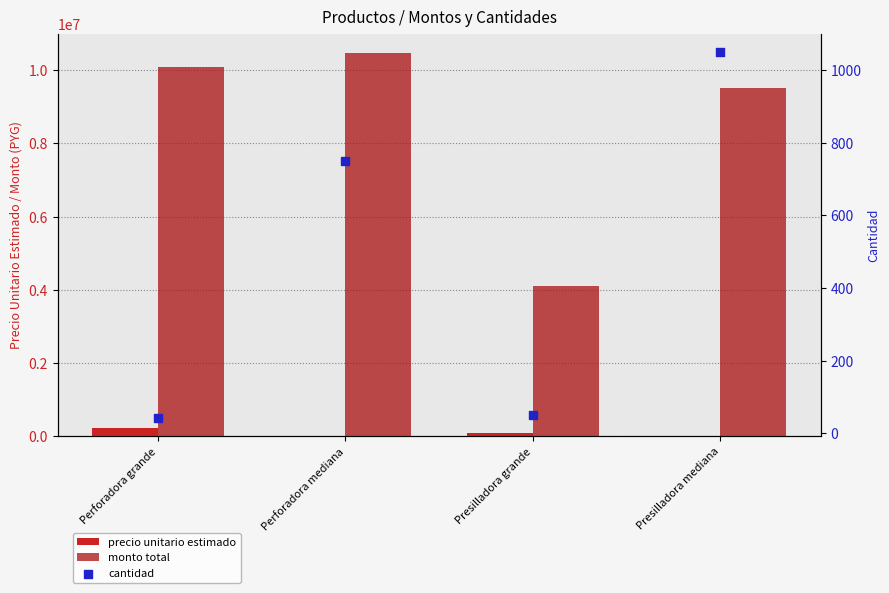

Which series contains the lowest Y value?

cantidad